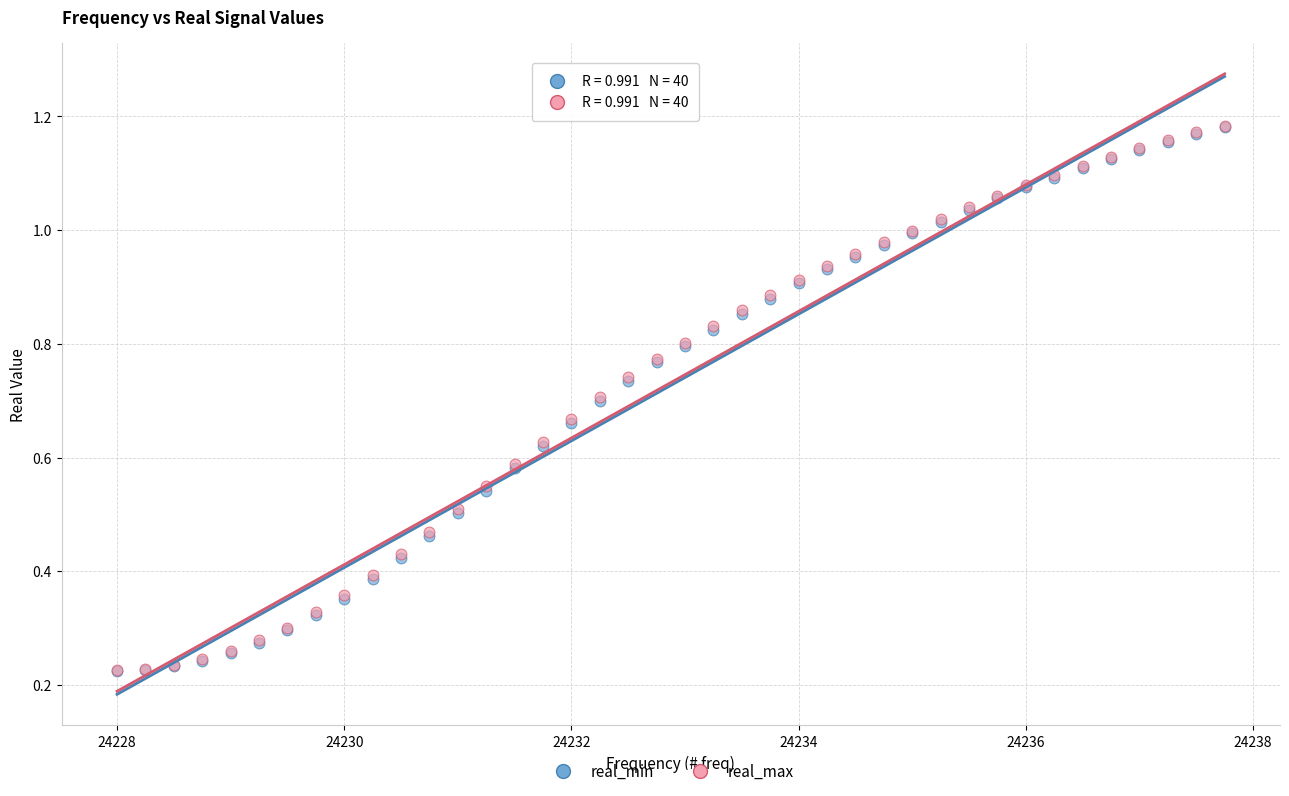

What are all the series names shown in the legend?

real_min, real_max